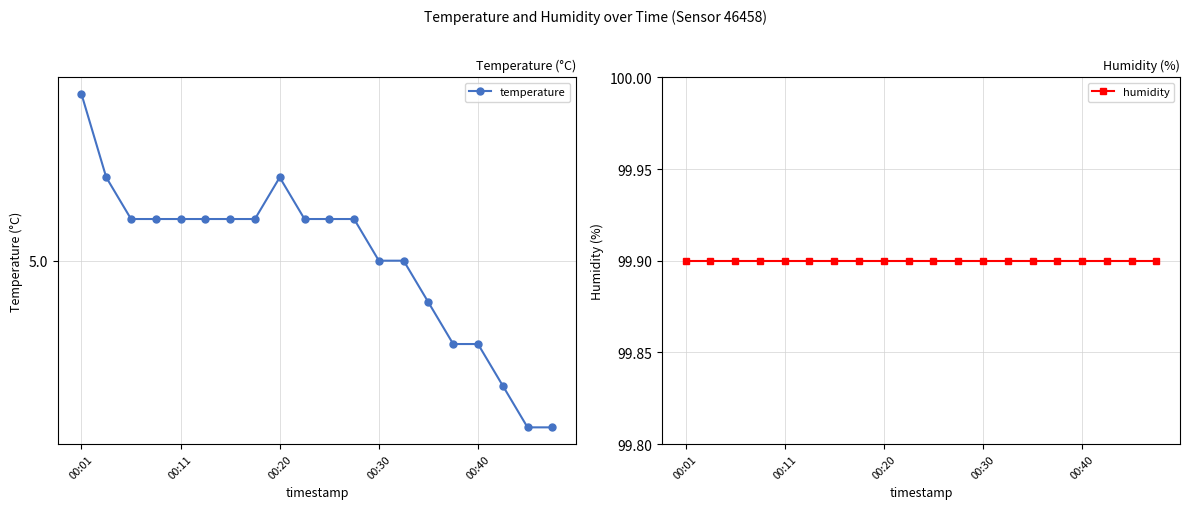

True or false: humidity has more than 2 points higher than both neighbors.

False